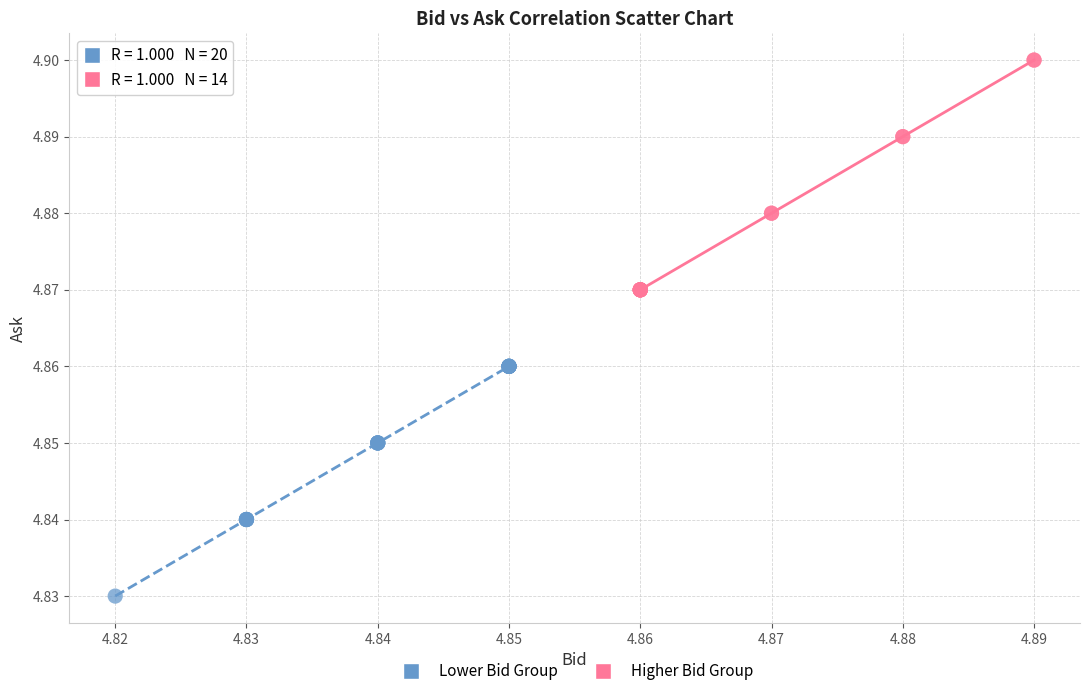

Which series reaches the minimum Y coordinate?

Lower Bid Group